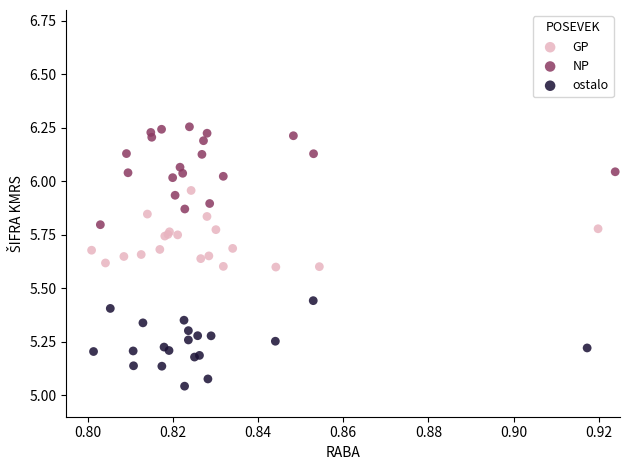

What are all the series names shown in the legend?

GP, NP, ostalo